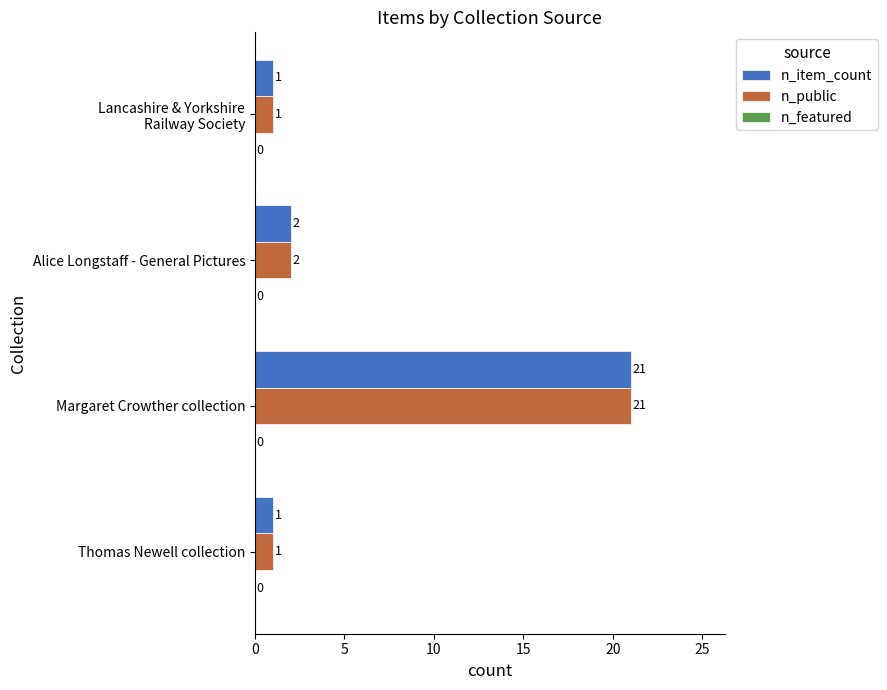

What is the sum of all n_public values?

25